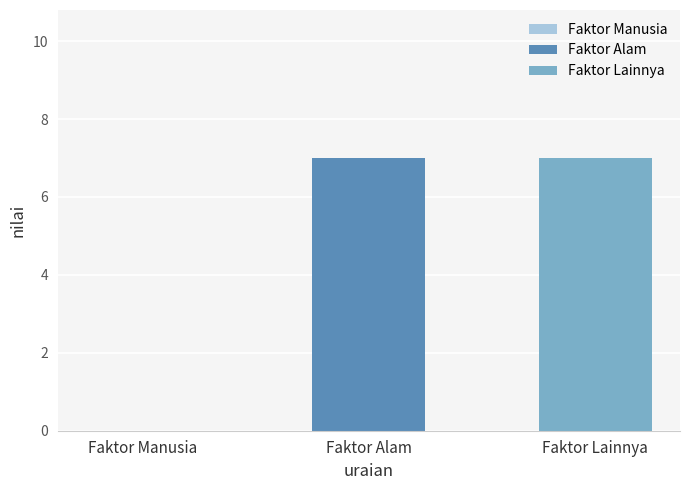

What is the label of the 1st bar from the right?

Faktor Lainnya